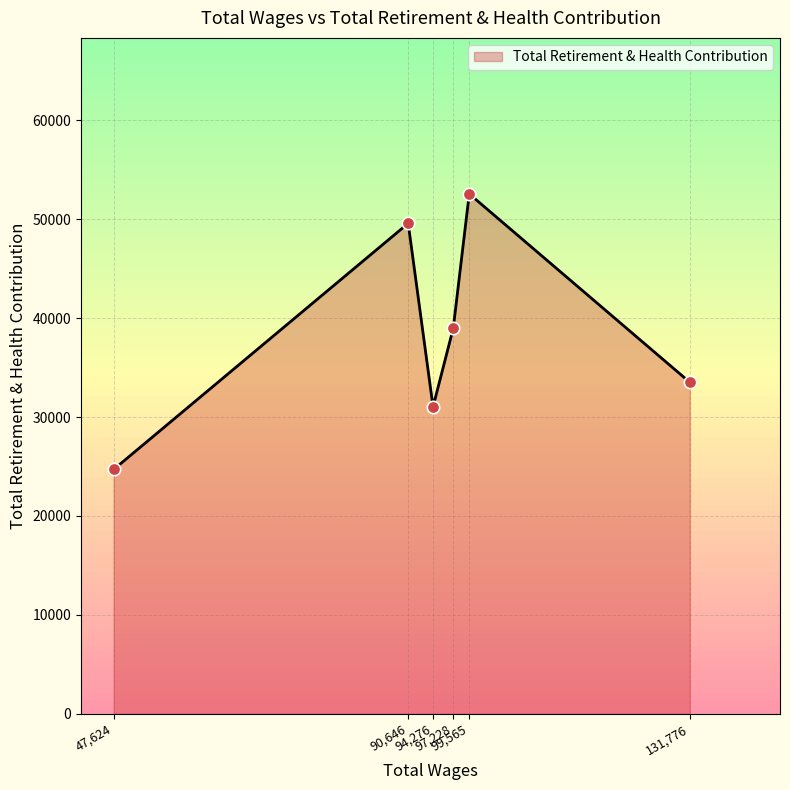

What is the difference between the second highest and second lowest values?

18550